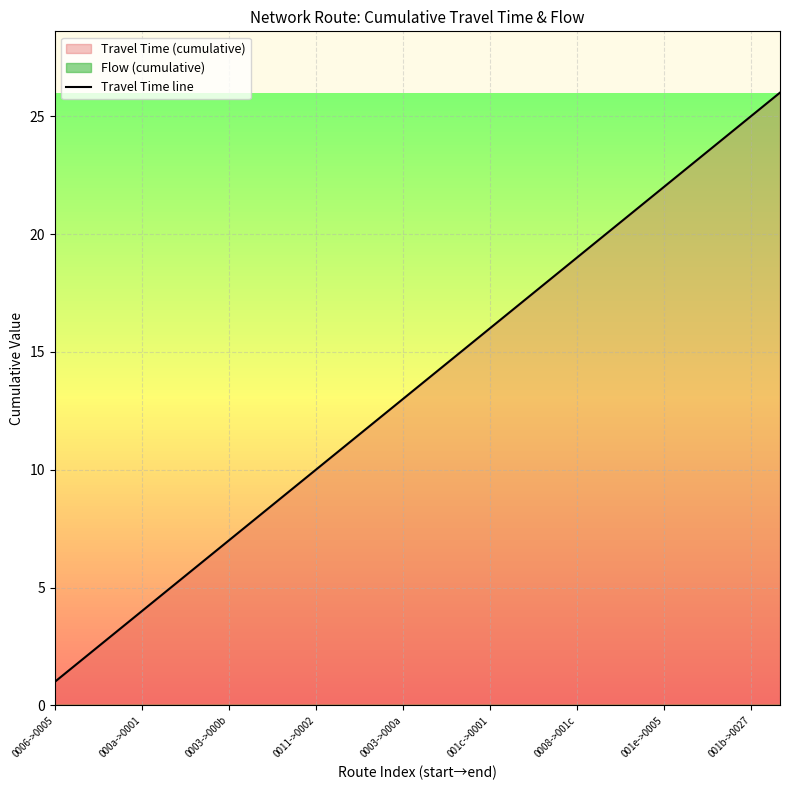

How many values are below 14?

13